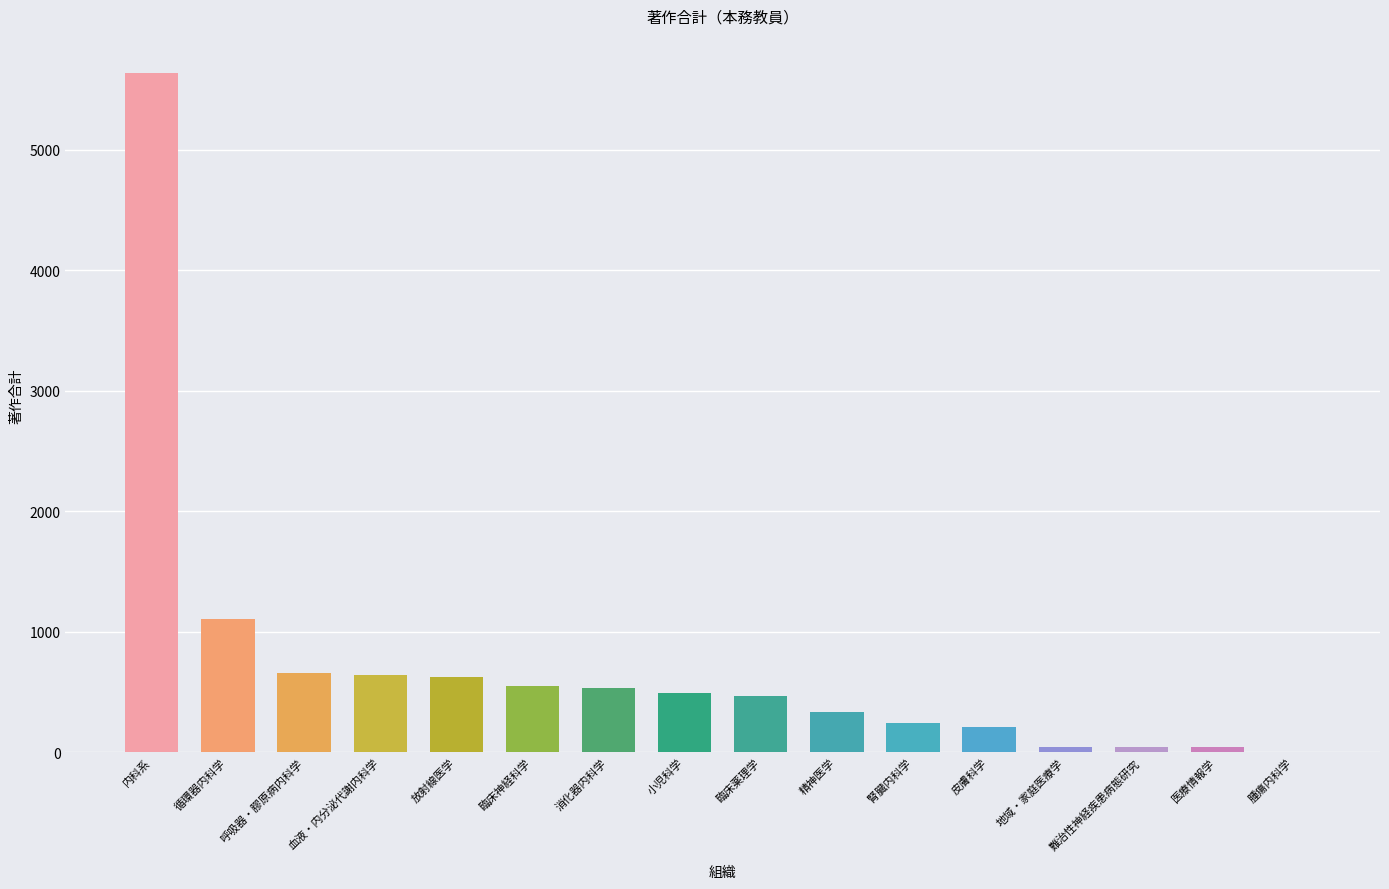

Count the number of data series in this chart.

1